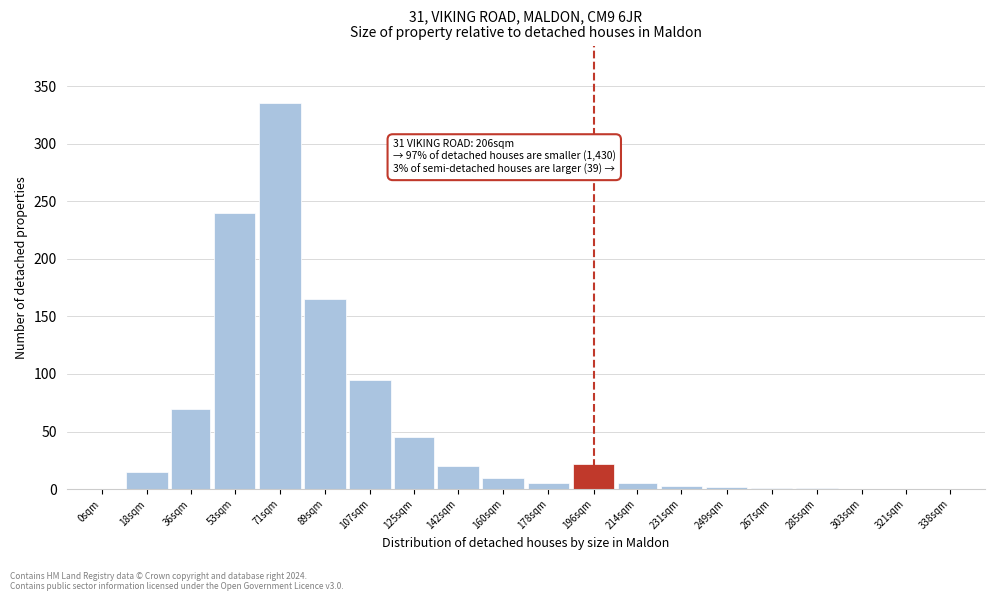

What is the approximate value at 107sqm?

95